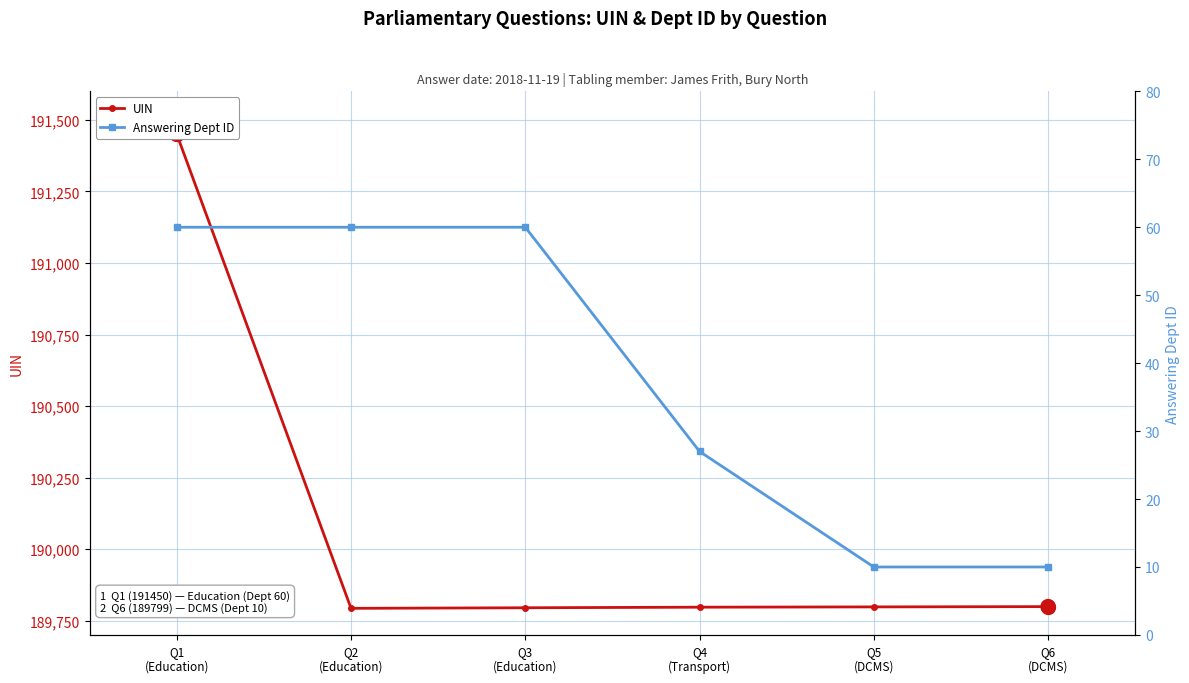

What is the average value of the Answering Dept ID series?

38